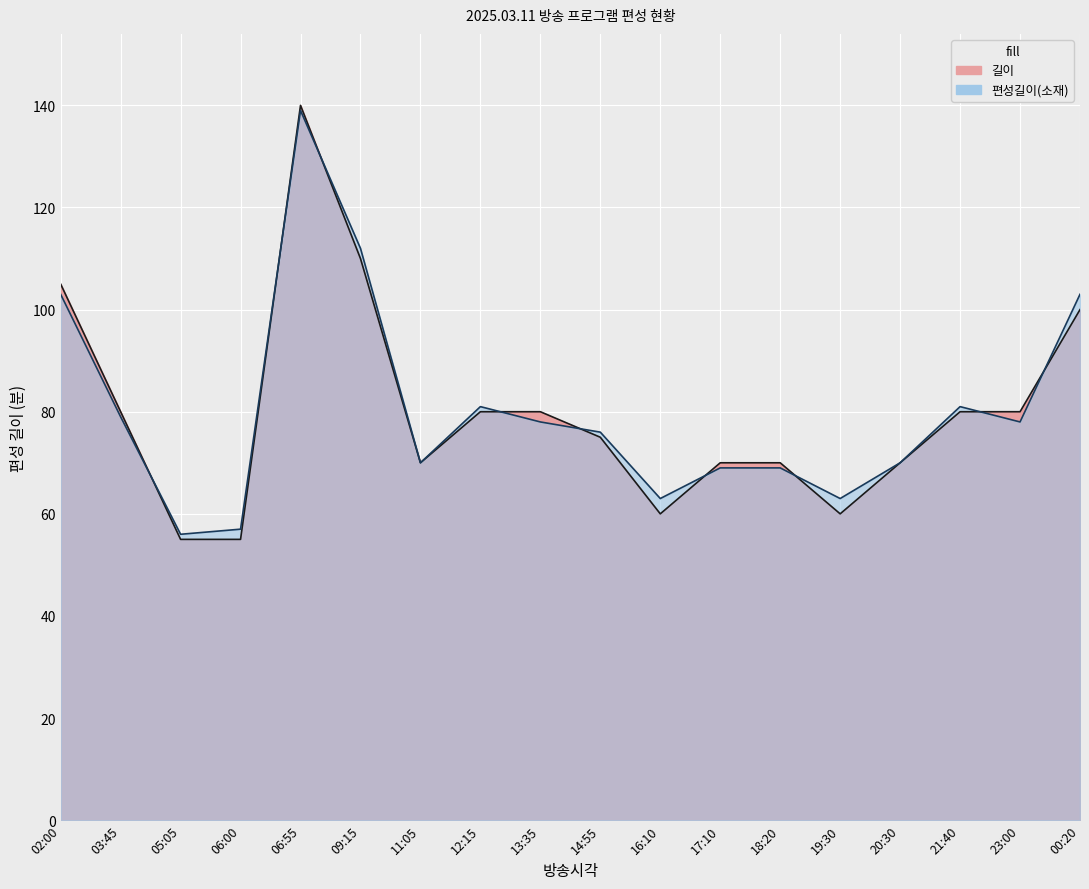

What is the label of the 12th point from the left?

17:10